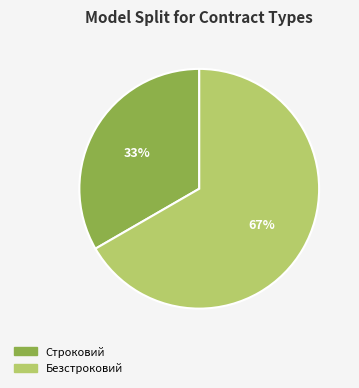

To the nearest percent, what is the combined percentage of Безстроковий and Строковий?

100%